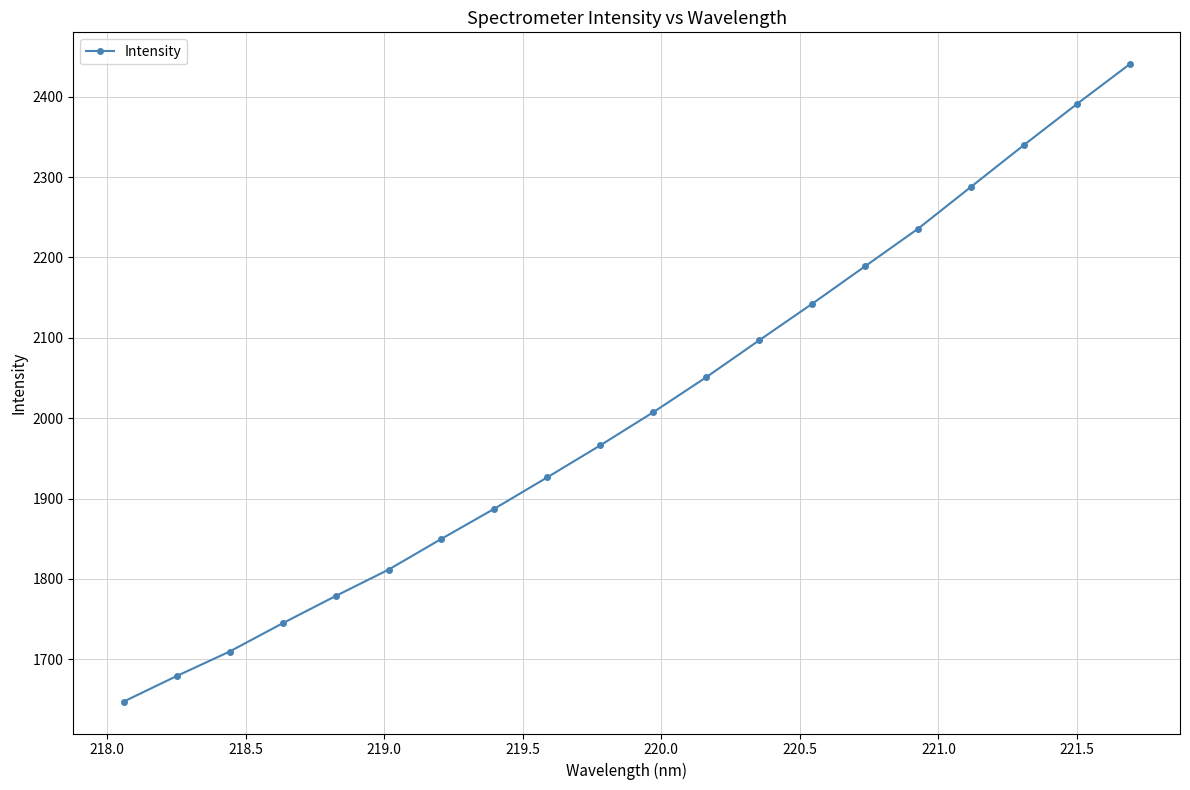

What is the sum of all values?

40183.3